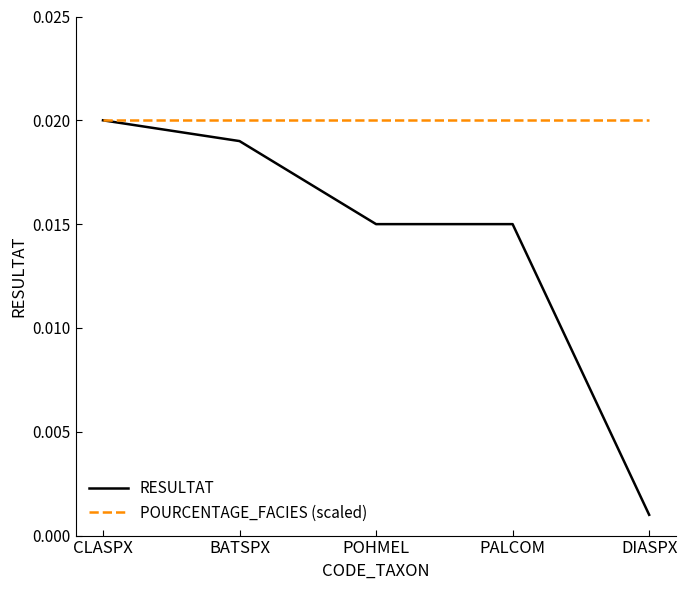

What are all the series names shown in the legend?

RESULTAT, POURCENTAGE_FACIES (scaled)